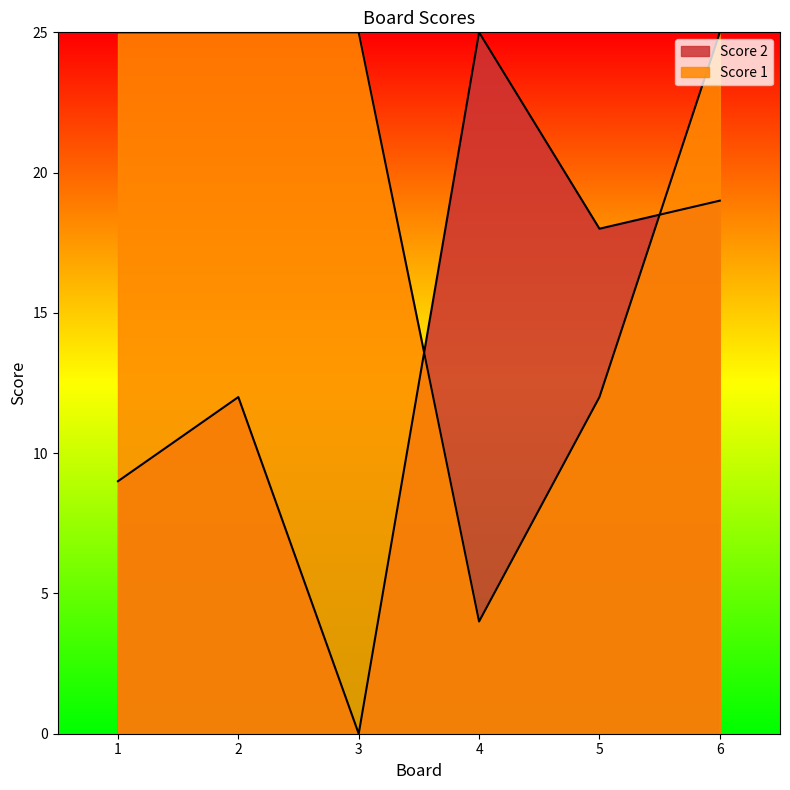

Does the chart have visible grid lines?

No